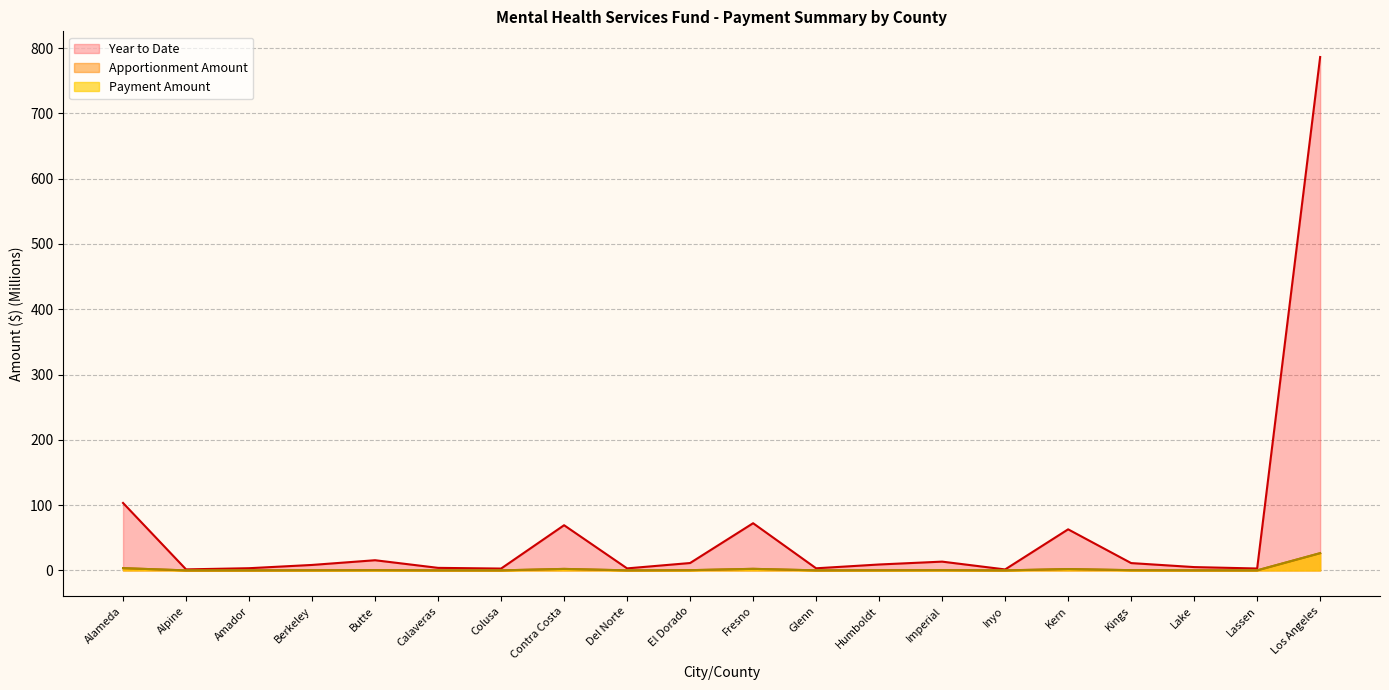

True or false: Payment Amount has a value of 0.2 at Imperial.

False